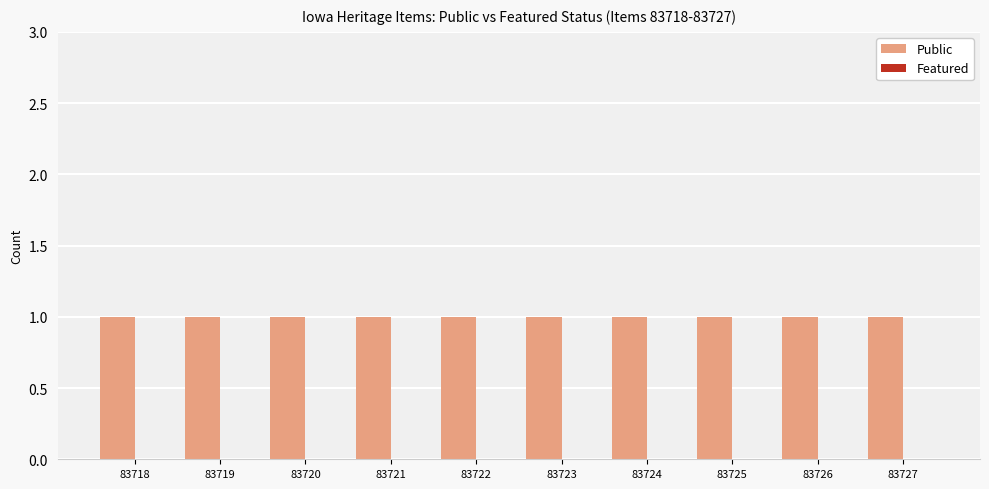

How many bars are there in each group?

2